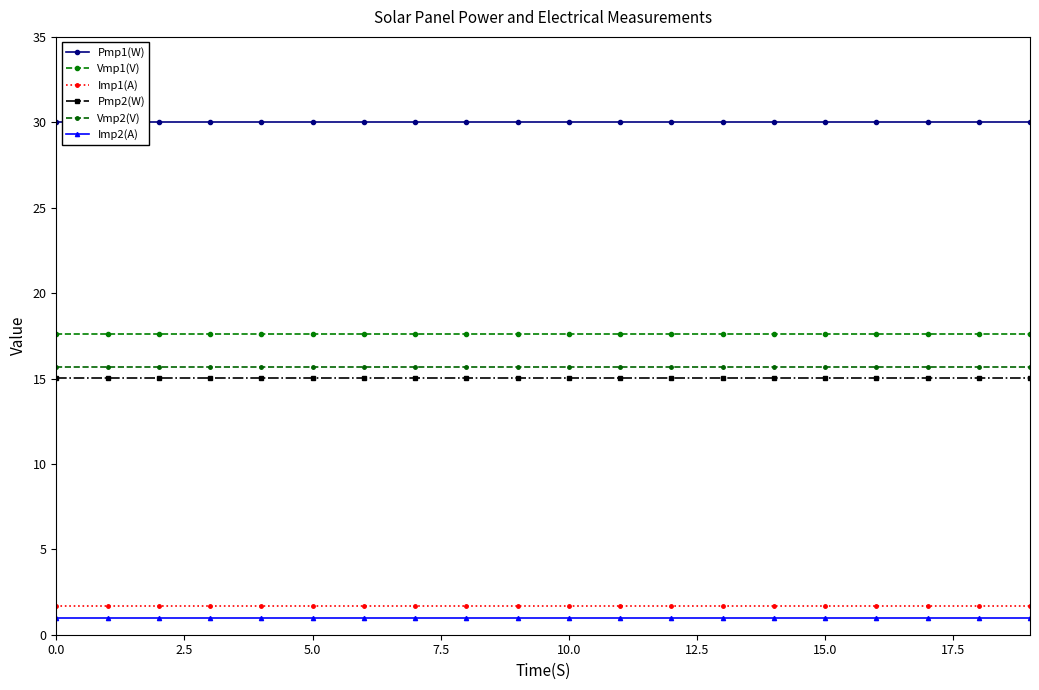

What is the sum of all Vmp1(V) values?

352.0